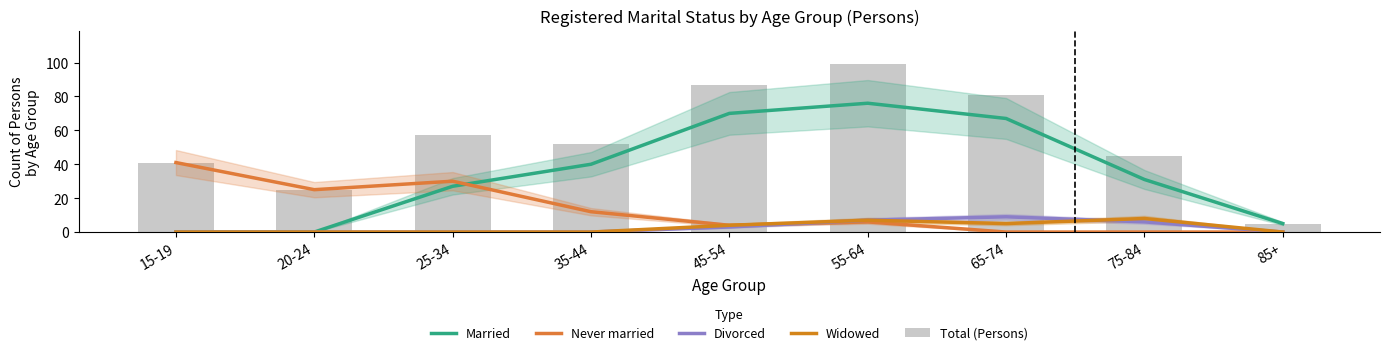

How many series are shown in this chart?

5